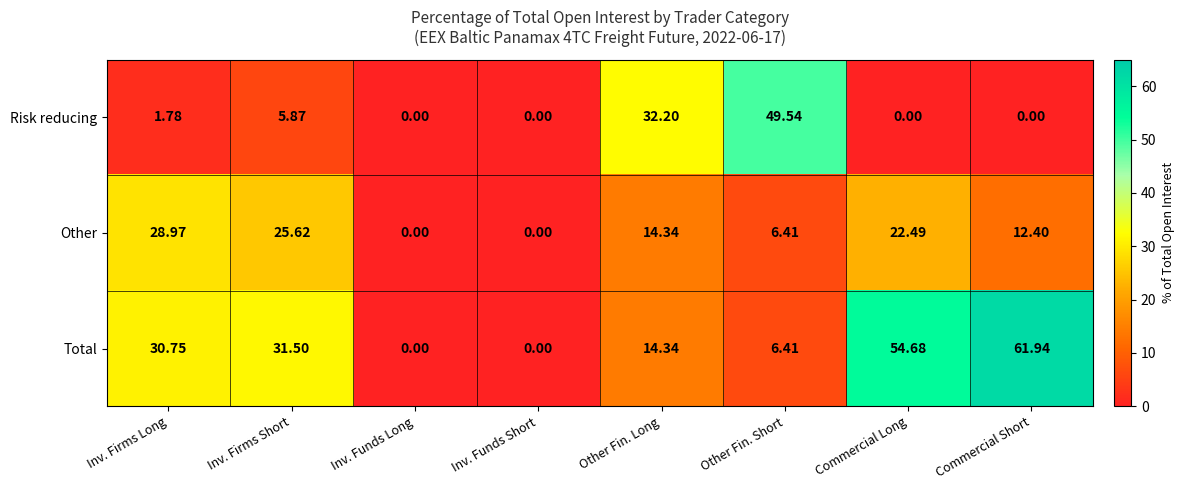

Between Other Fin. Long and Other Fin. Short, which series saw the biggest shift?

Risk reducing